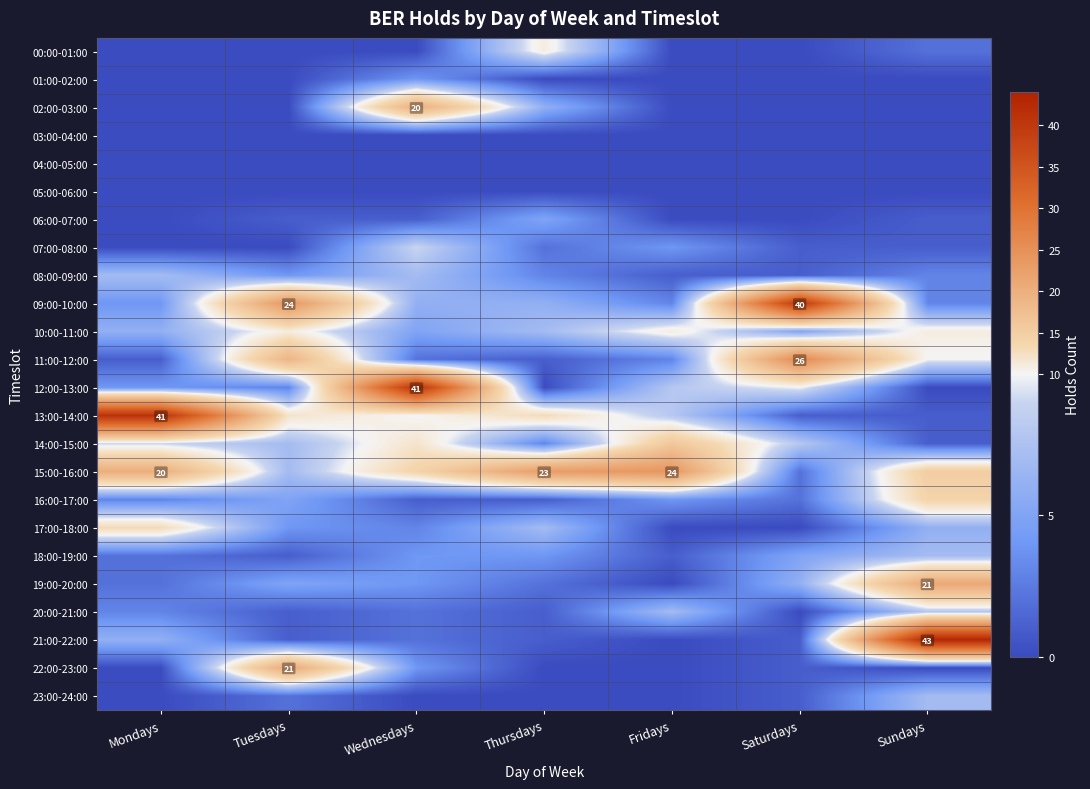

True or false: 07:00-08:00 has a value of 1 at Thursdays.

False